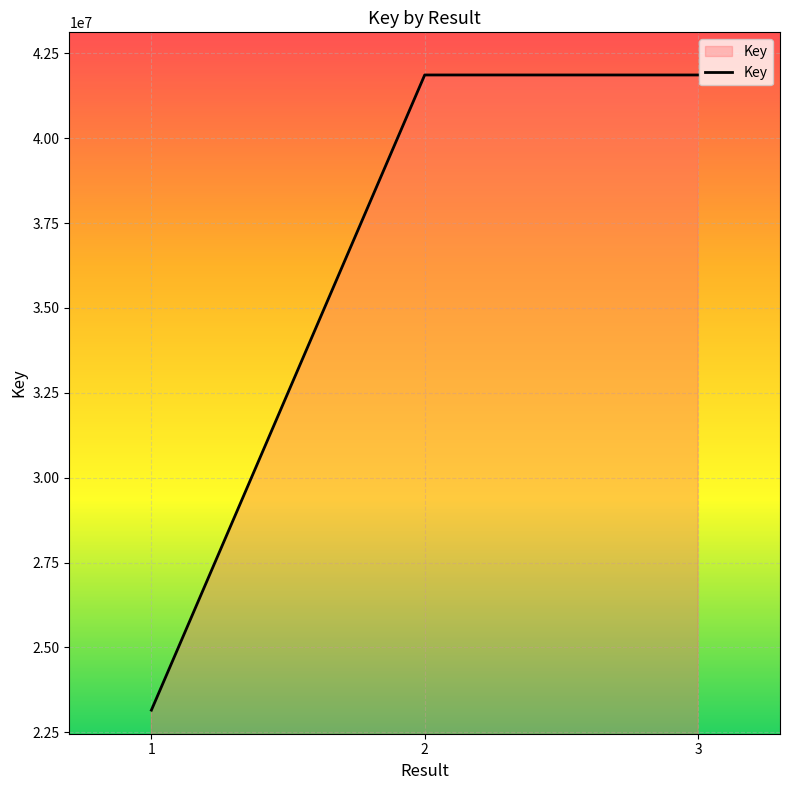

What is the change in value from 1 to 3?

+18708386